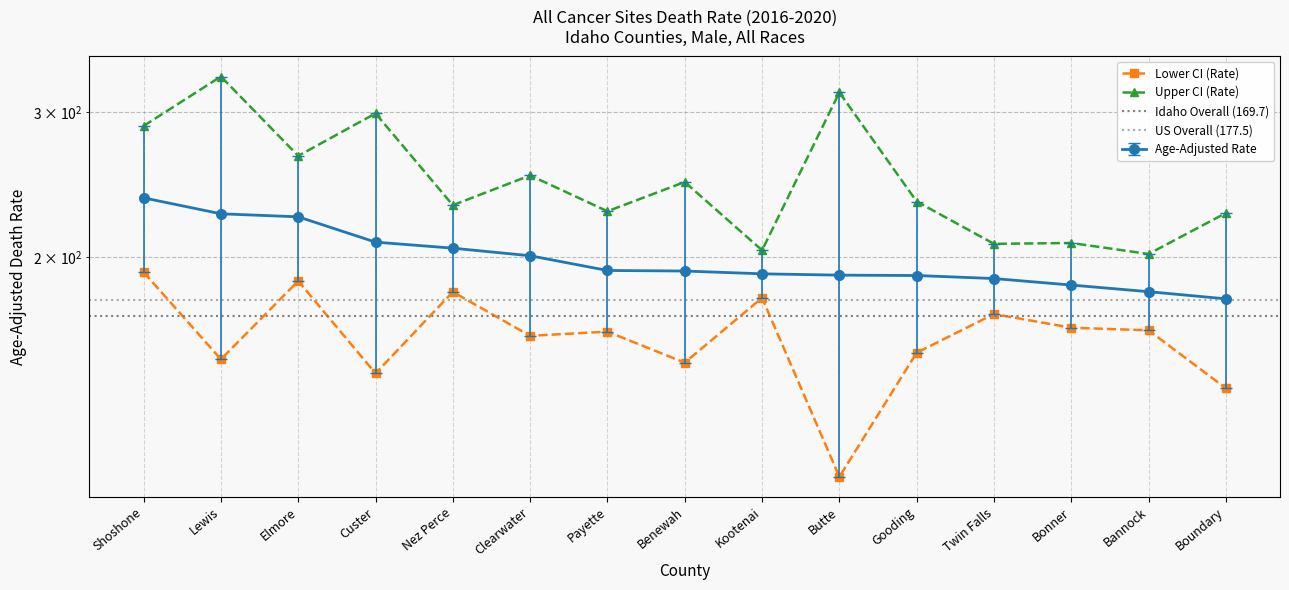

What is the maximum value for Upper CI (Rate)?

331.6